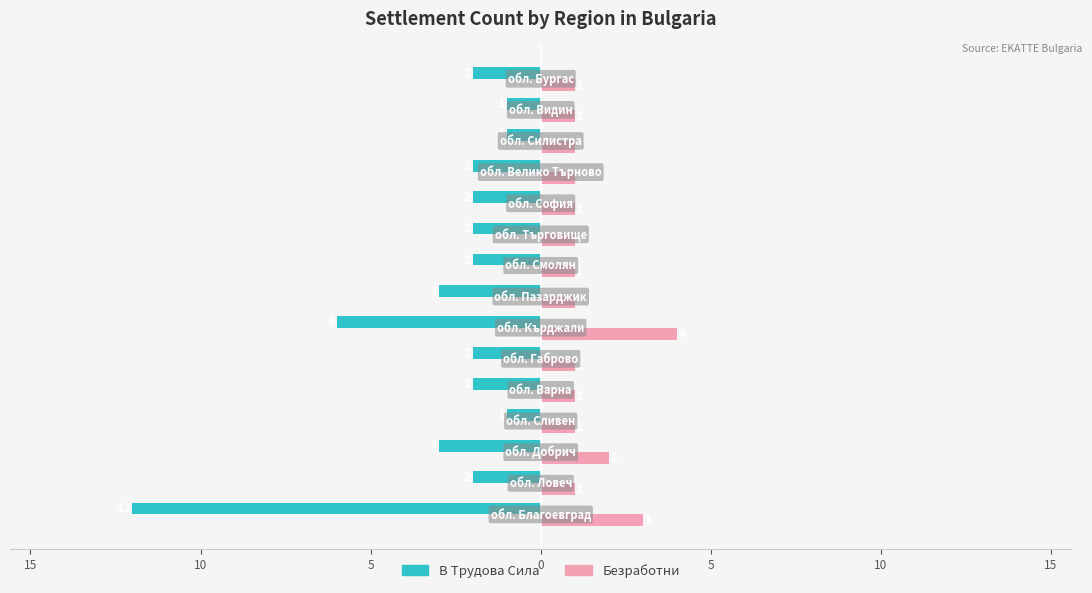

What is the sum of all В Трудова Сила values?

-43